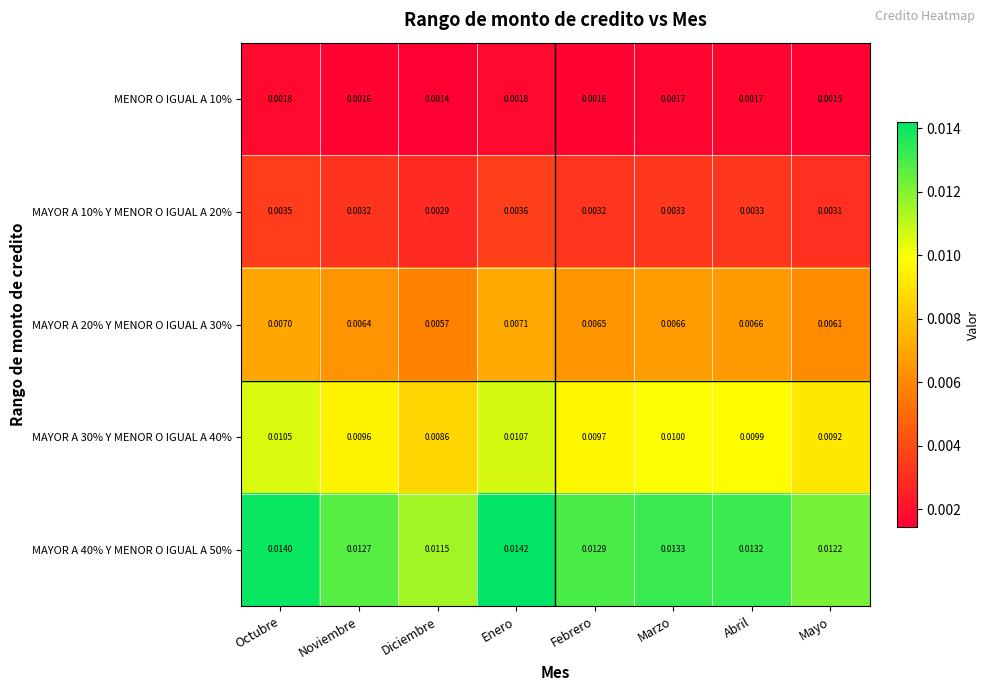

Which label corresponds to the smallest value in the chart?

Diciembre